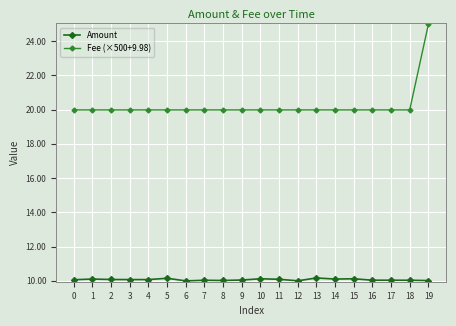

What is the value of the Amount point at the 13th from the left?

10.0